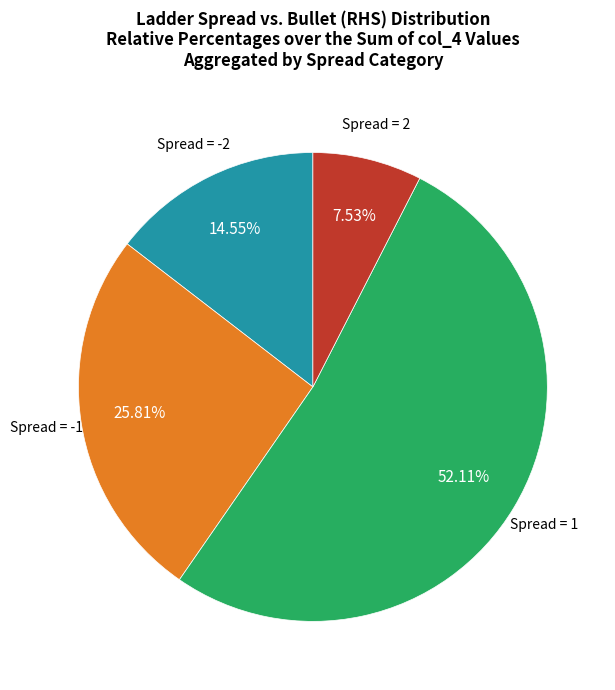

Which slice is the largest?

Spread = 1